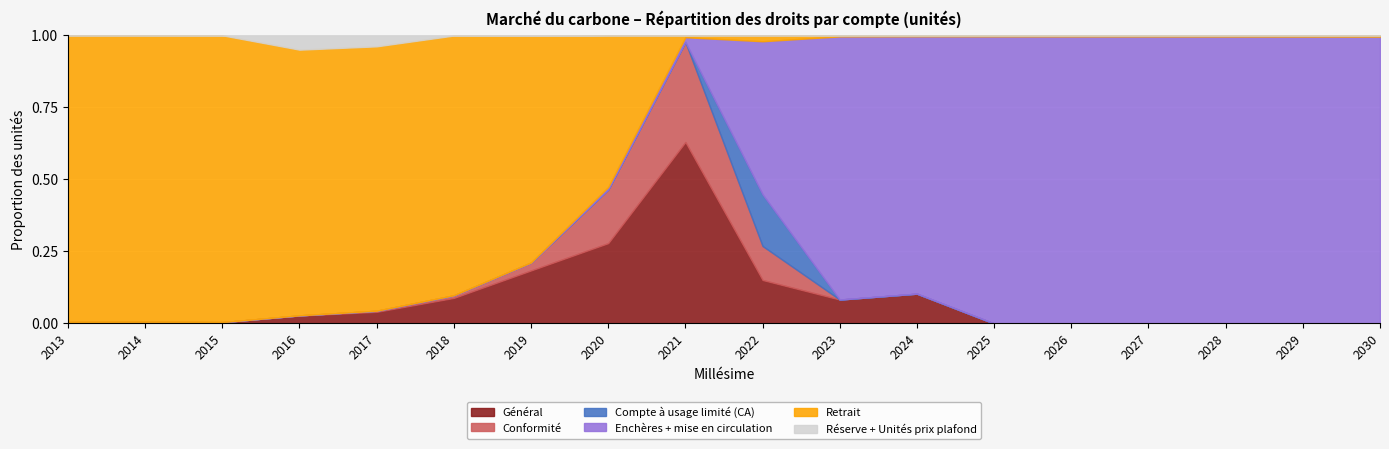

True or false: Retrait and Réserve + Unités prix plafond intersect in this chart.

False